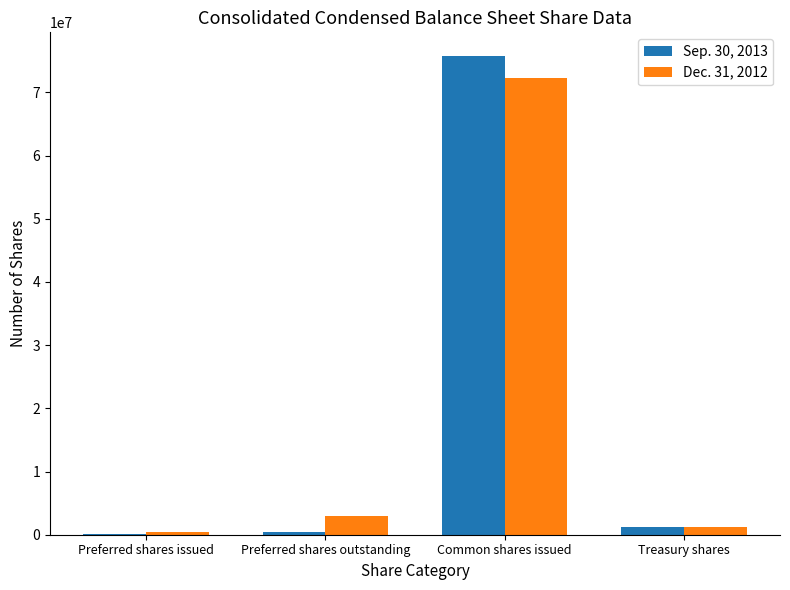

At which label does Dec. 31, 2012 reach its peak?

Common shares issued